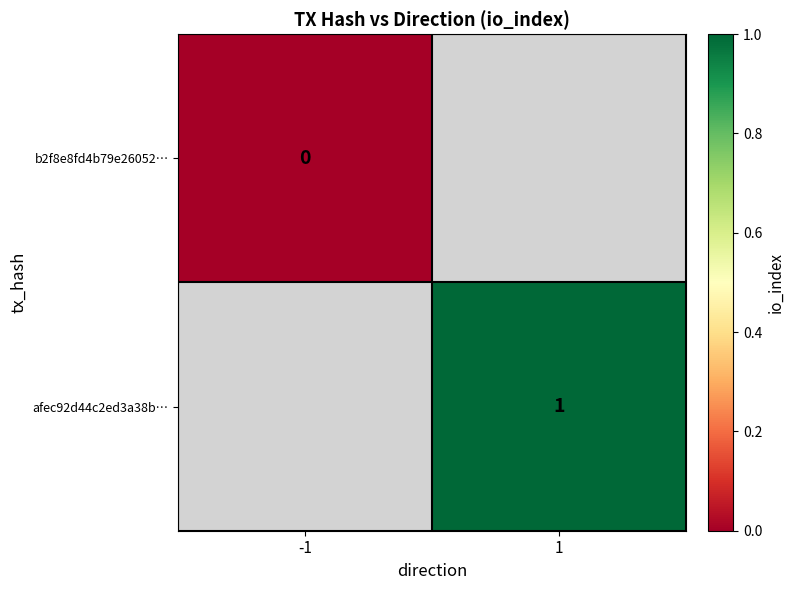

The value of afec92d44c2ed3a38b… at 1 is 0.4. True or false?

False